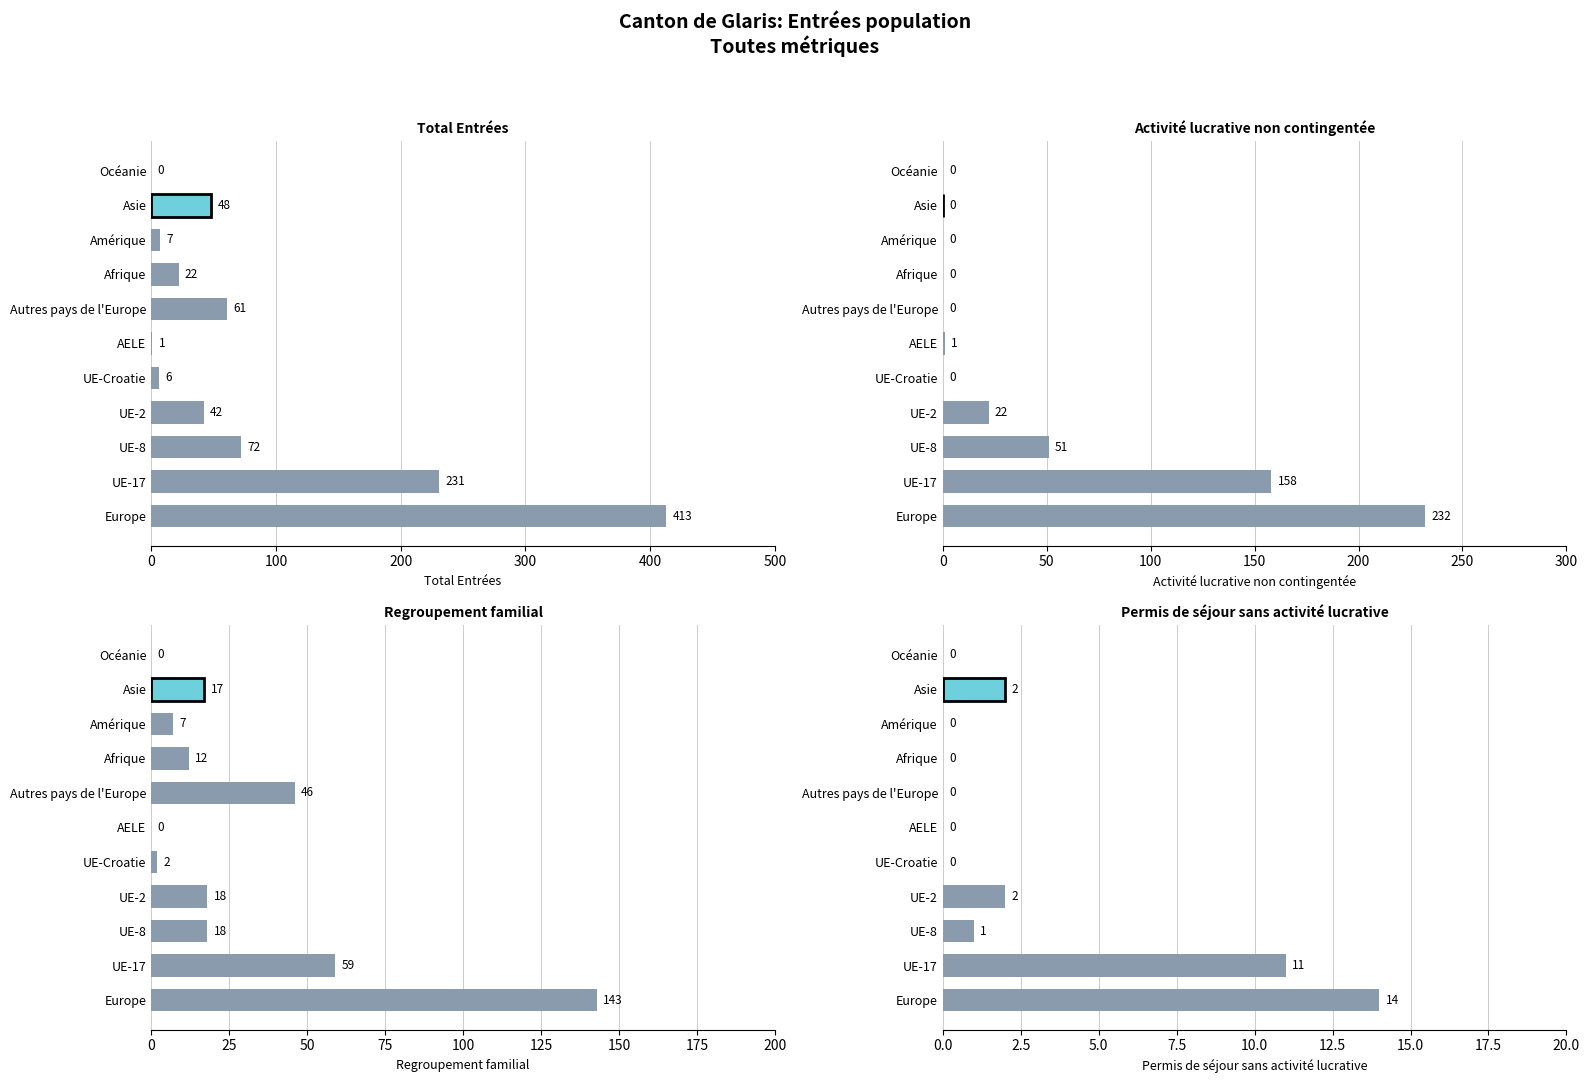

What is the total value across all series at Europe?

802